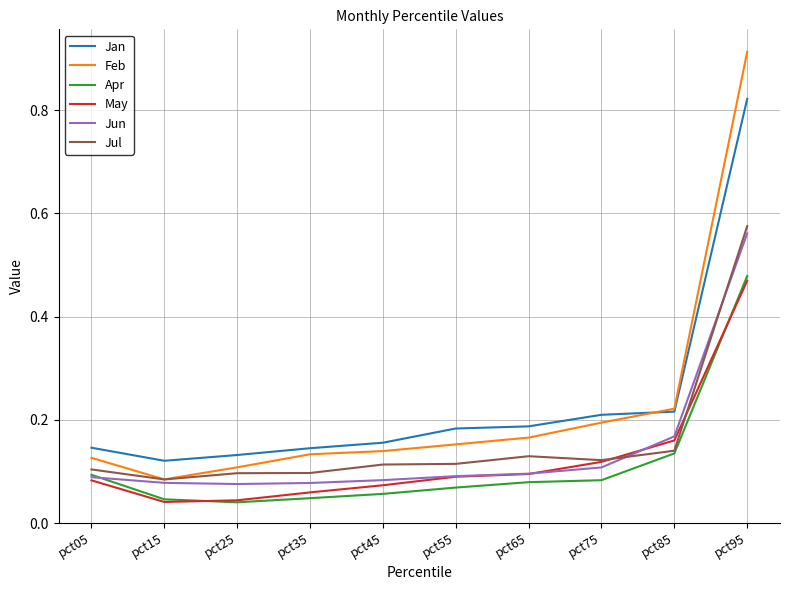

Is the value of Jan at pct95 greater than the value of Feb at pct65?

Yes